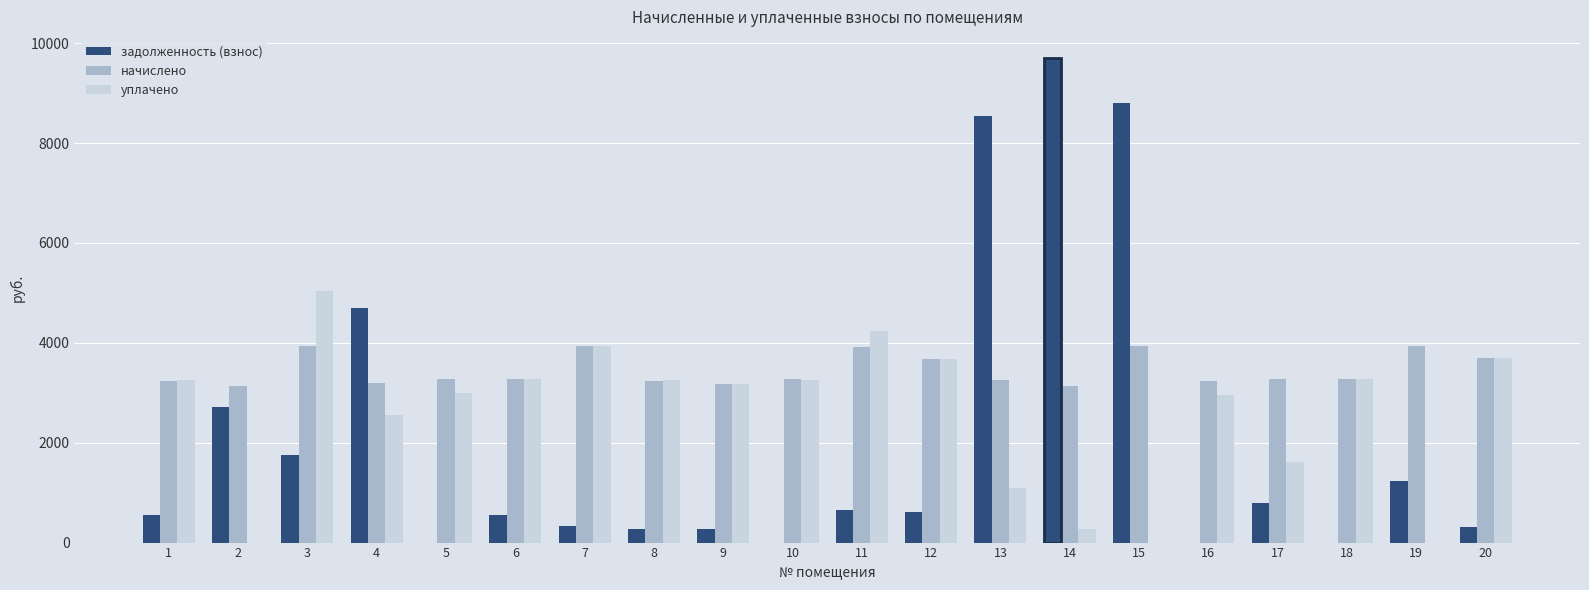

What is the maximum value shown in the chart?

9696.0